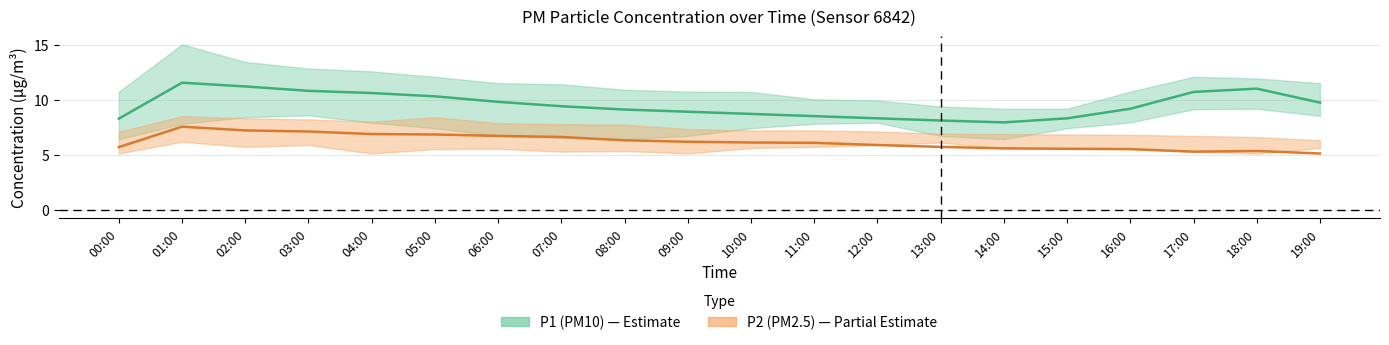

What is the label of the 13th point from the left?

12:00